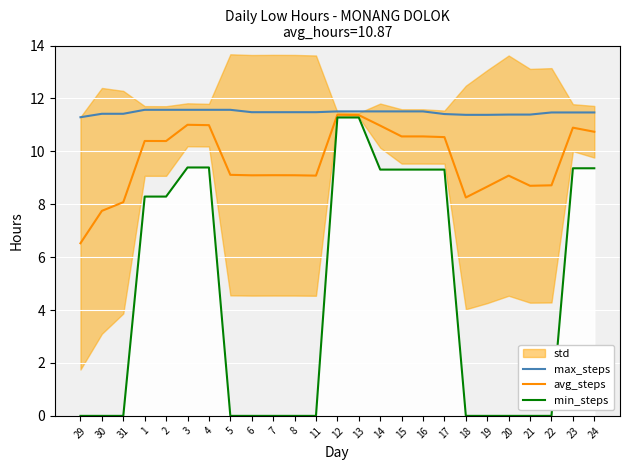

Is the value of min_steps at 19 greater than the value of avg_steps at 21?

No